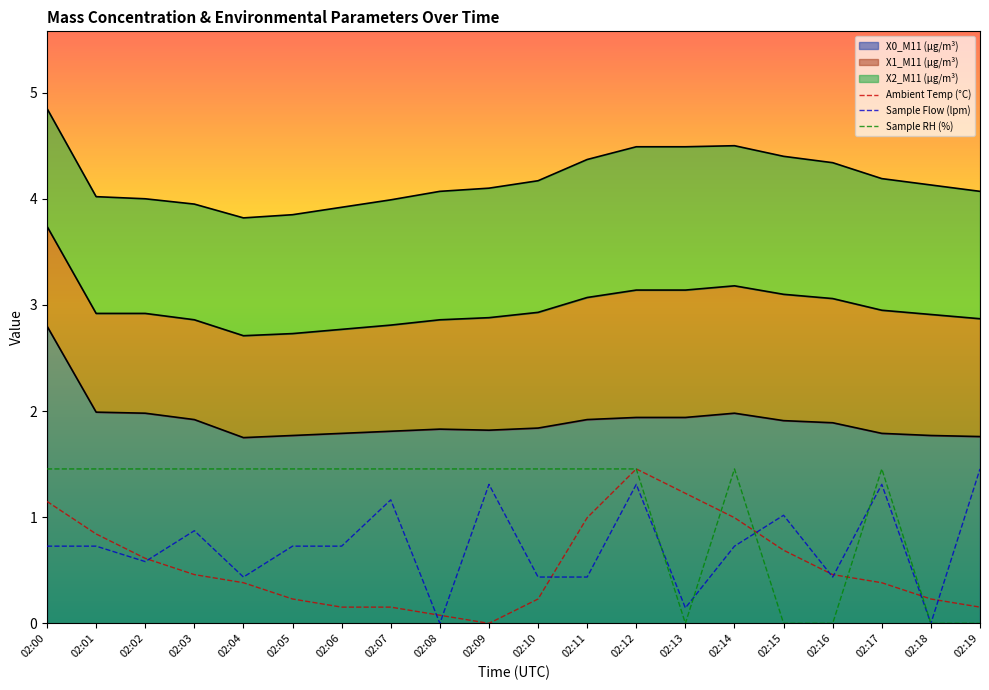

At which label does Ambient Temp (°C) reach its minimum?

02:09